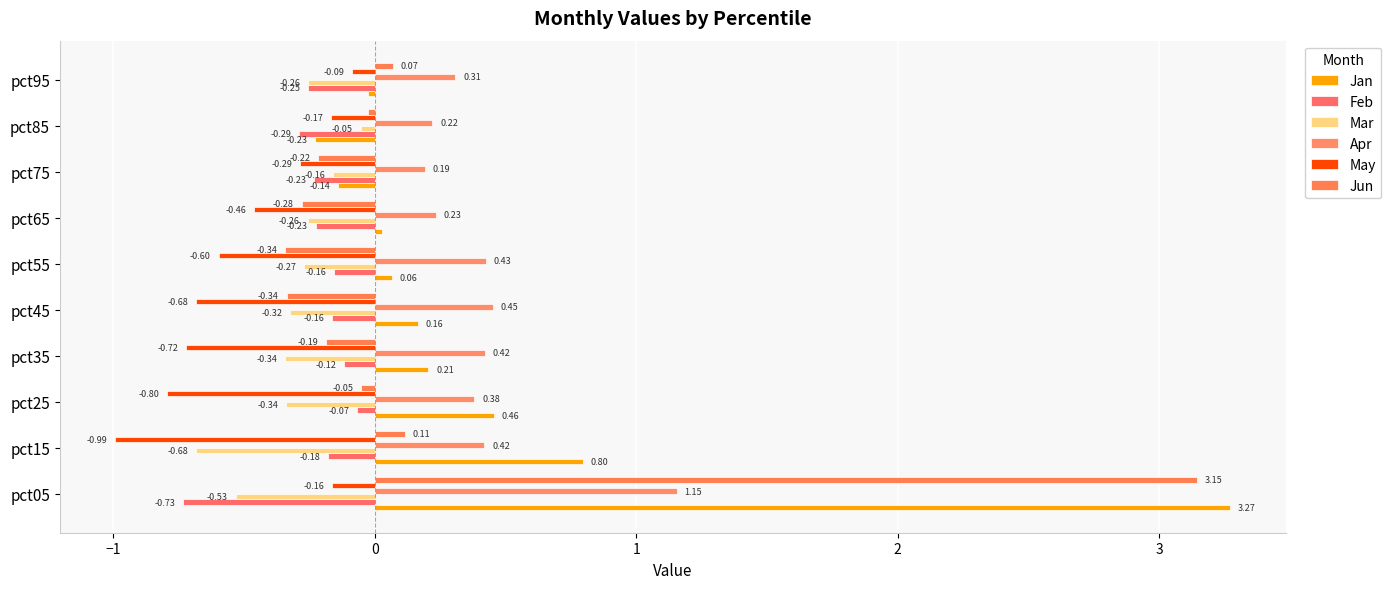

At which label does Jan reach its peak?

pct05